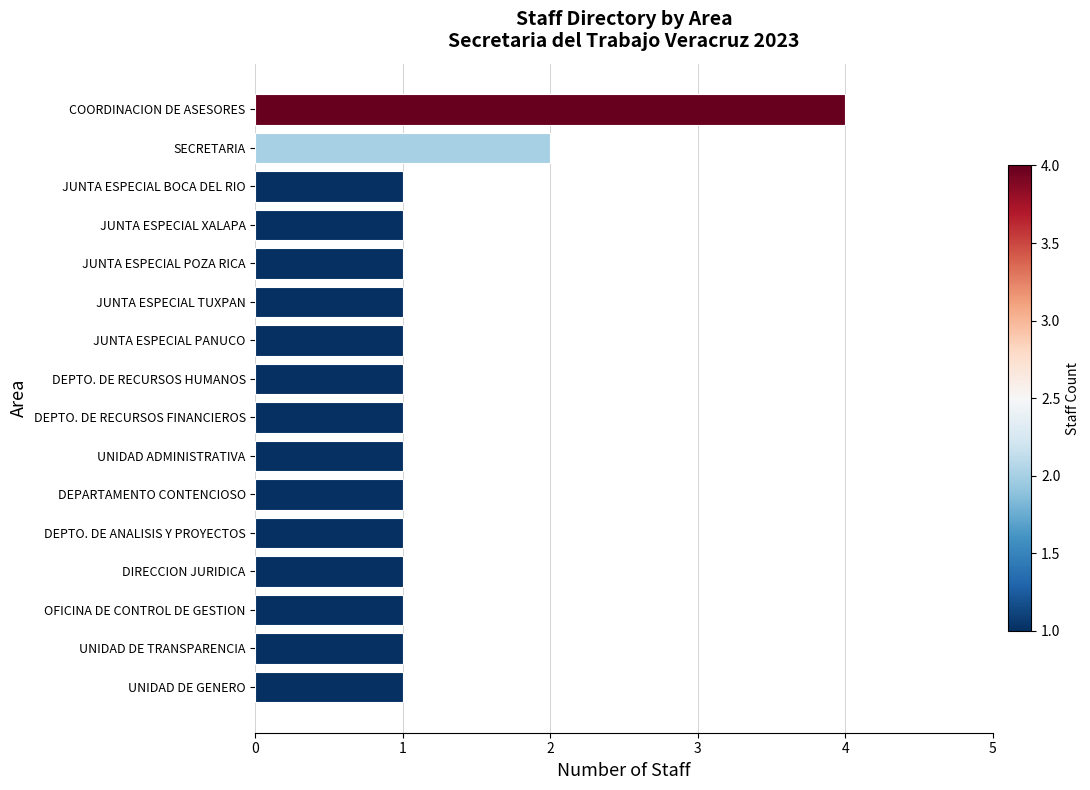

What is the greatest value displayed?

4